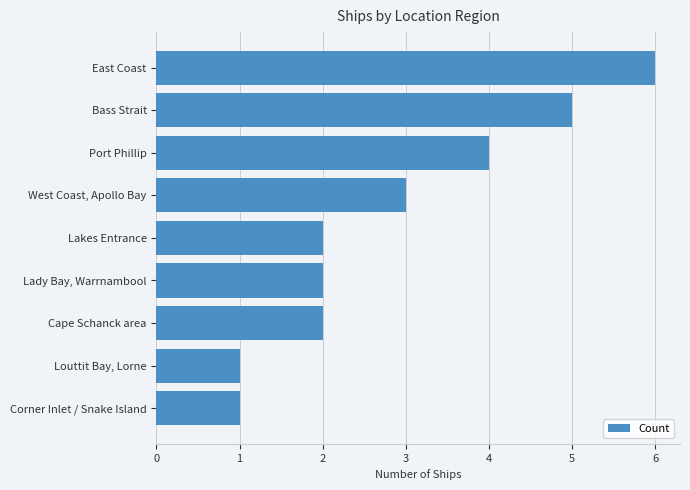

What is the change in value from Port Phillip to East Coast?

+2